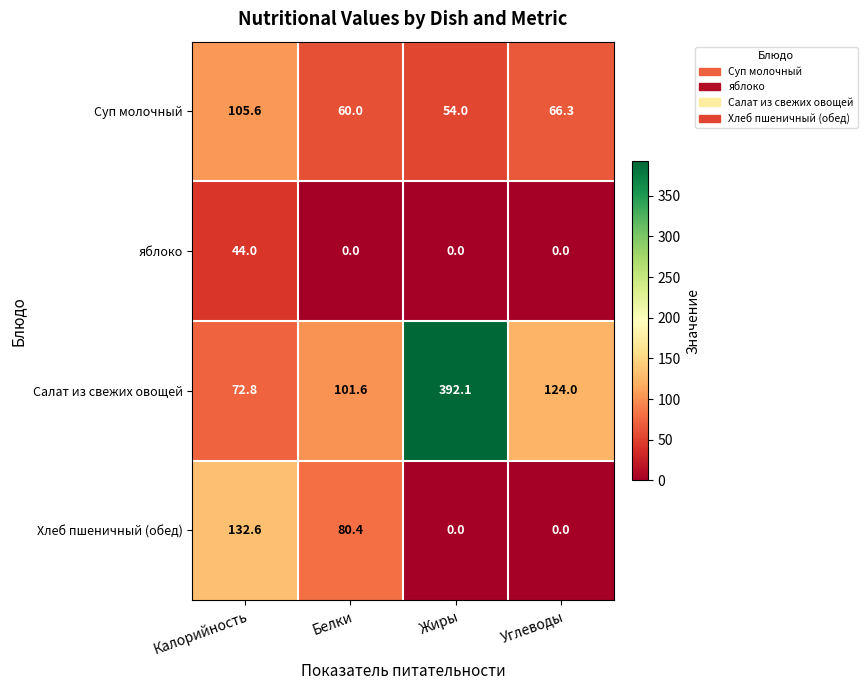

What value does the яблоко series have at Калорийность?

44.0